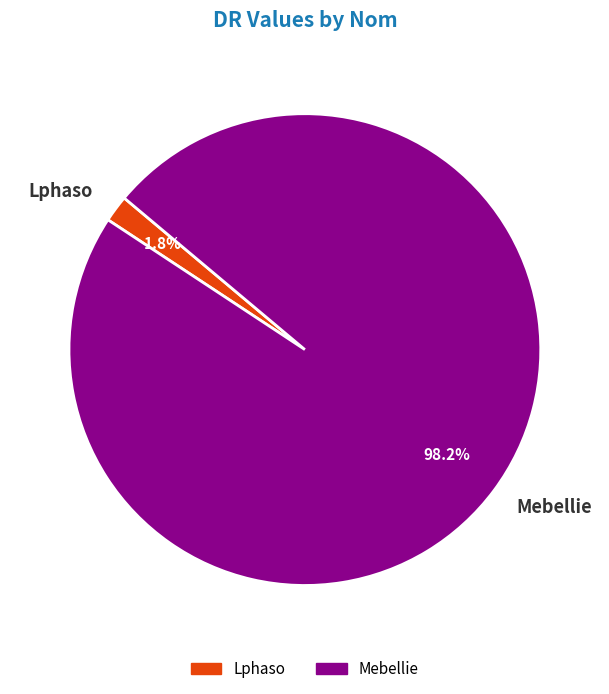

What is the smallest slice in the pie chart?

Lphaso